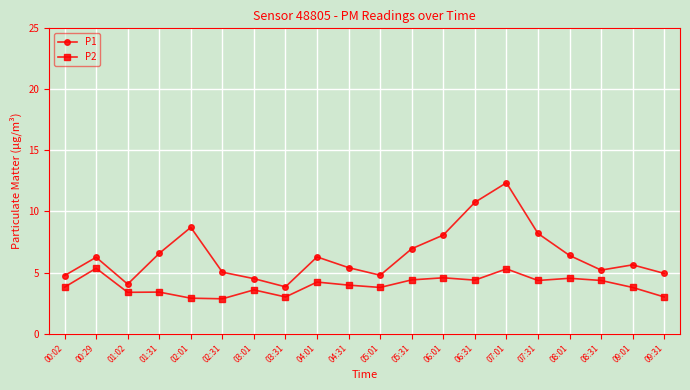

What is the minimum value shown in the chart?

2.9